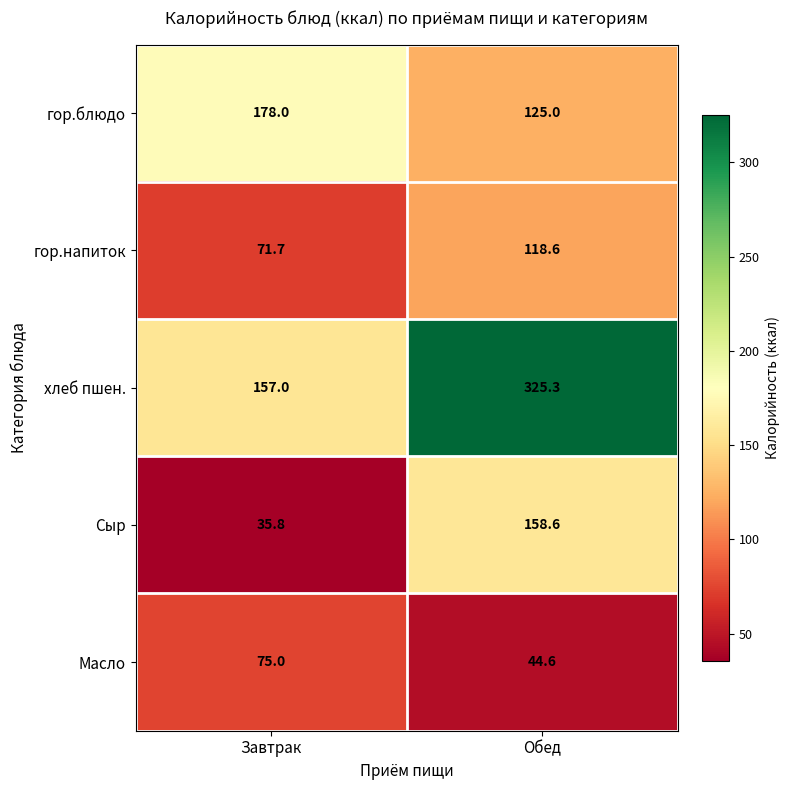

The value of гор.блюдо at Завтрак is 244.1. True or false?

False